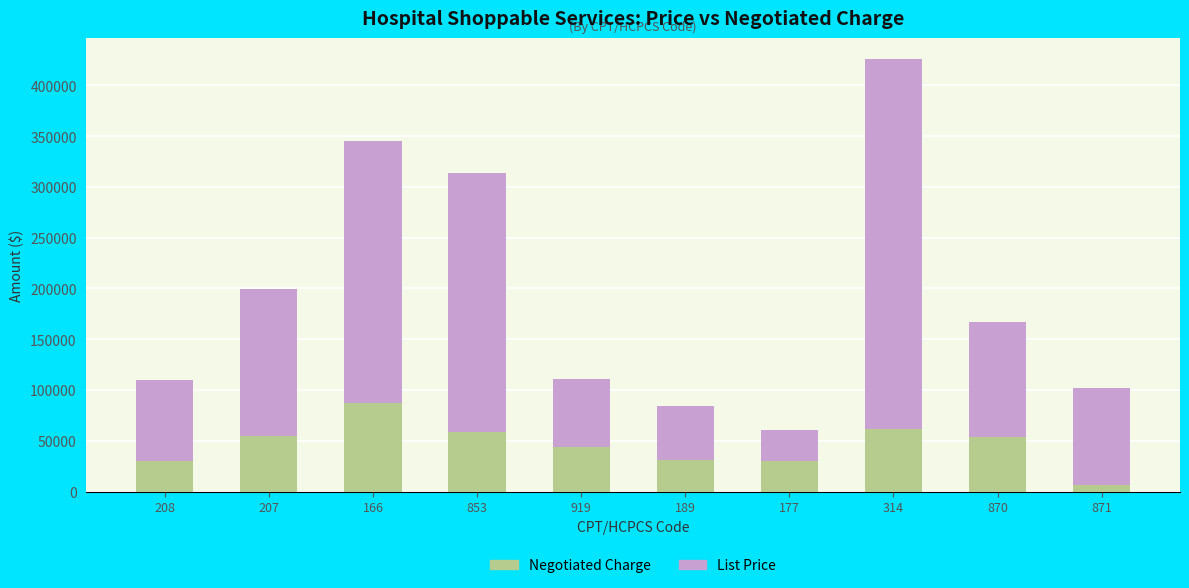

What is the total value across all series at 207?

199378